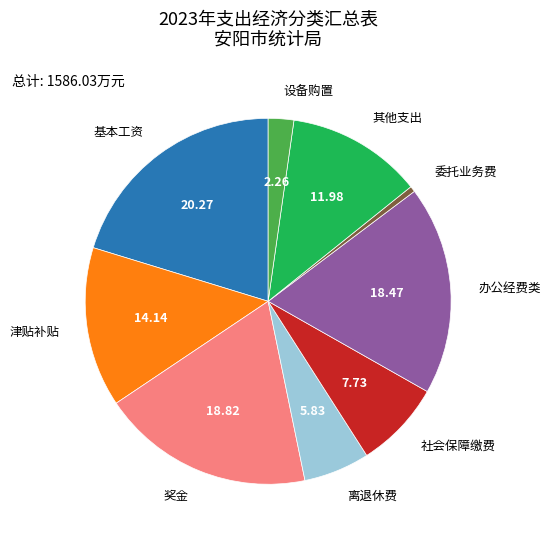

Is the sum of 办公经费类 and 离退休费 greater than half?

No